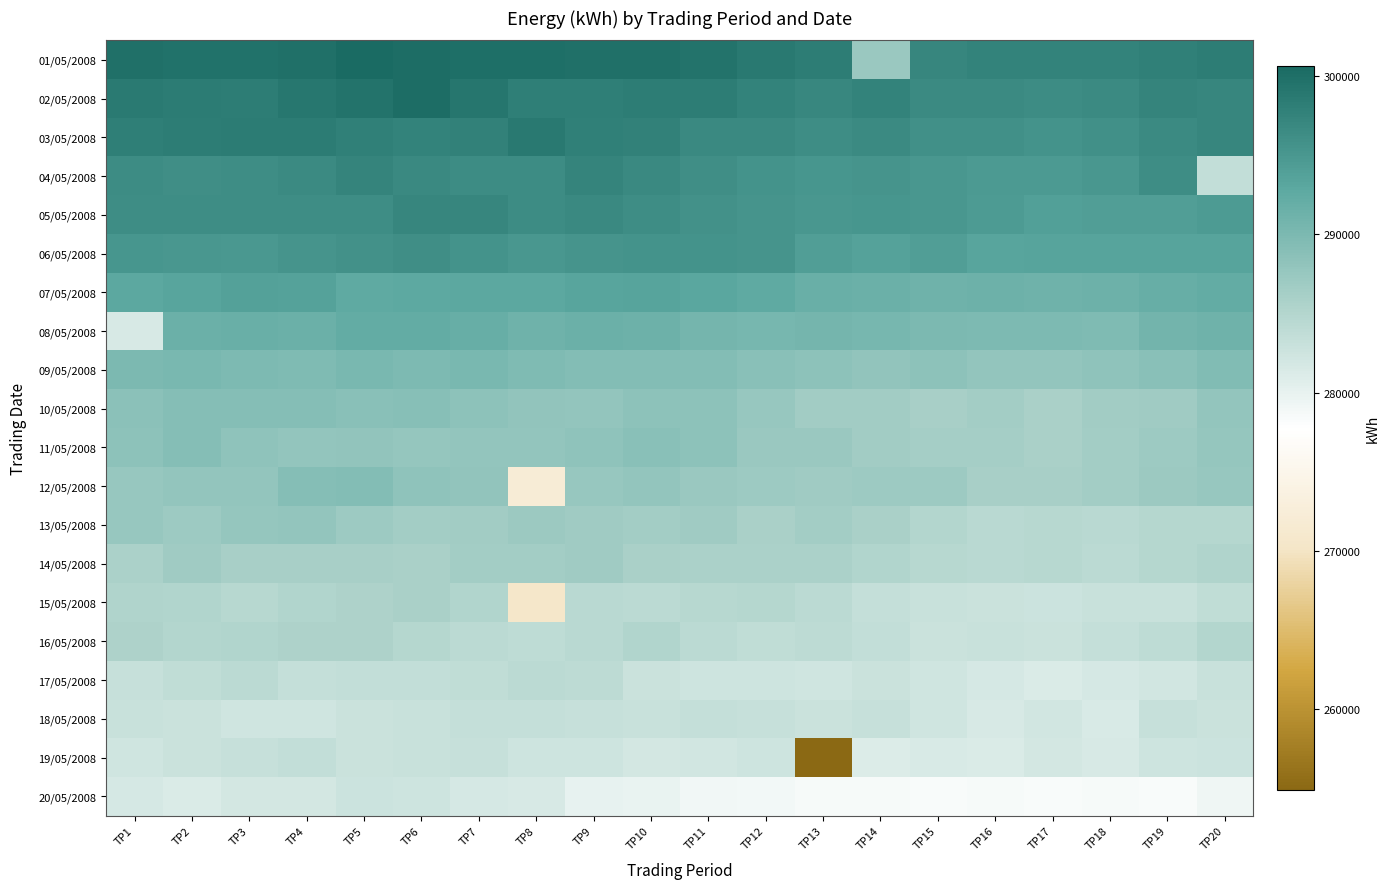

Which series has the widest spread of values?

19/05/2008